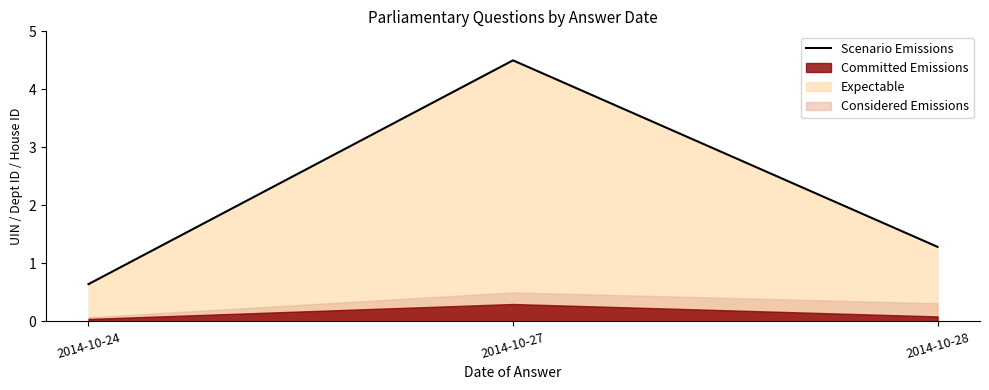

What is the sum of all values?

6.4